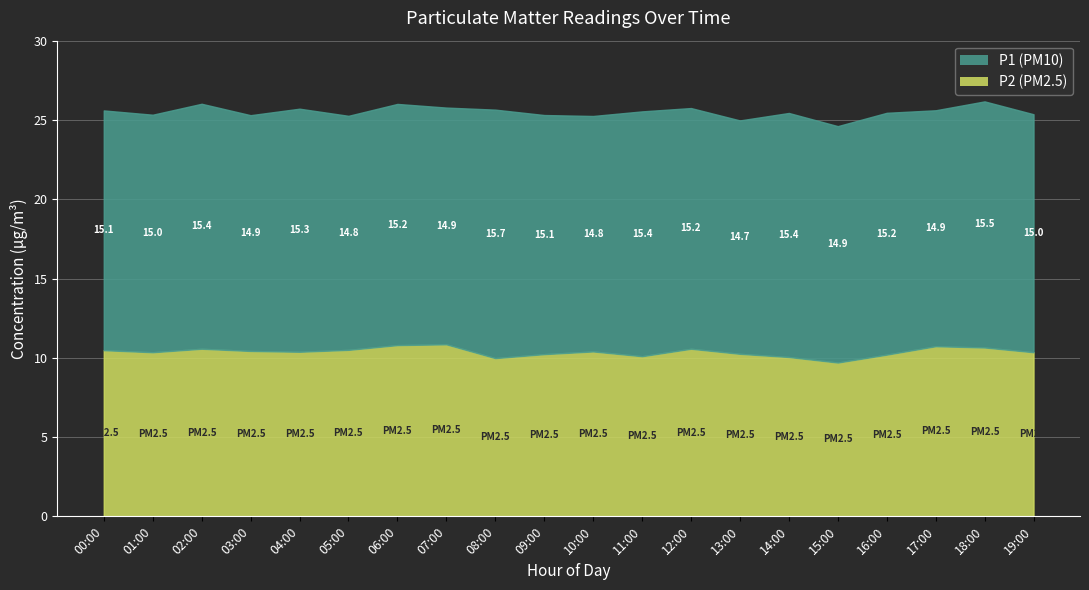

What is the difference between the P1 values at 02:00 and 09:00?

0.4